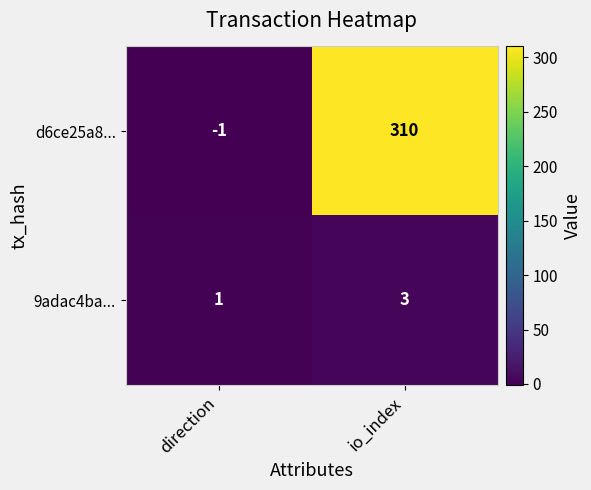

Reading left to right, what are all the values shown in this chart?

d6ce25a8...: -1	310
9adac4ba...: 1	3